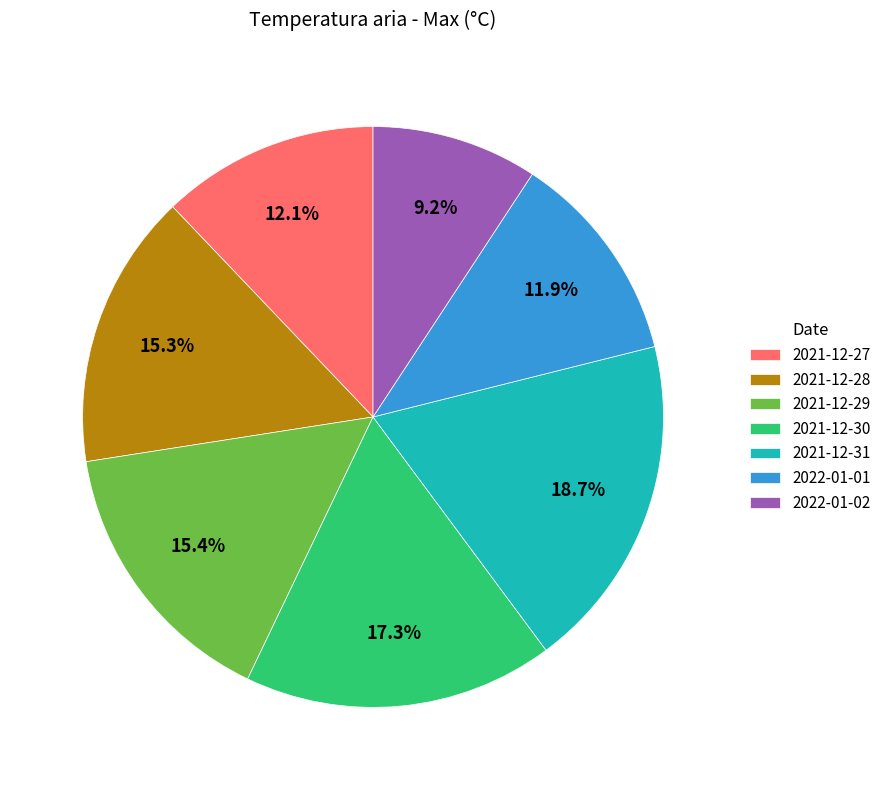

Which category has the smallest portion of the pie?

2022-01-02